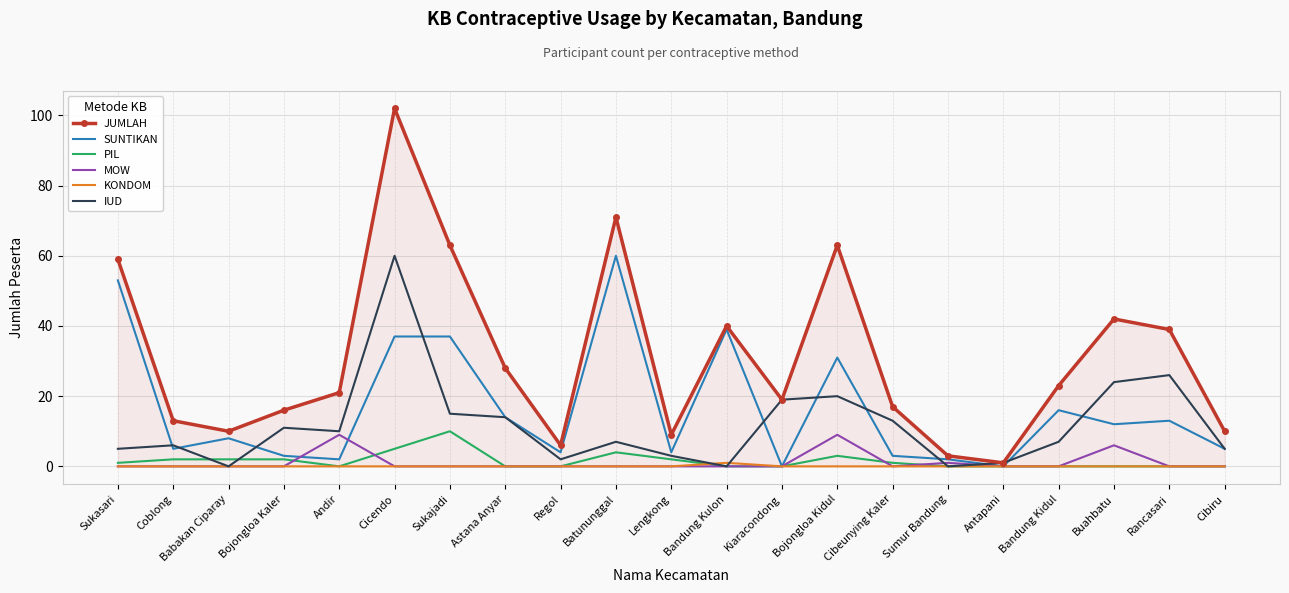

What is the greatest value displayed?

102